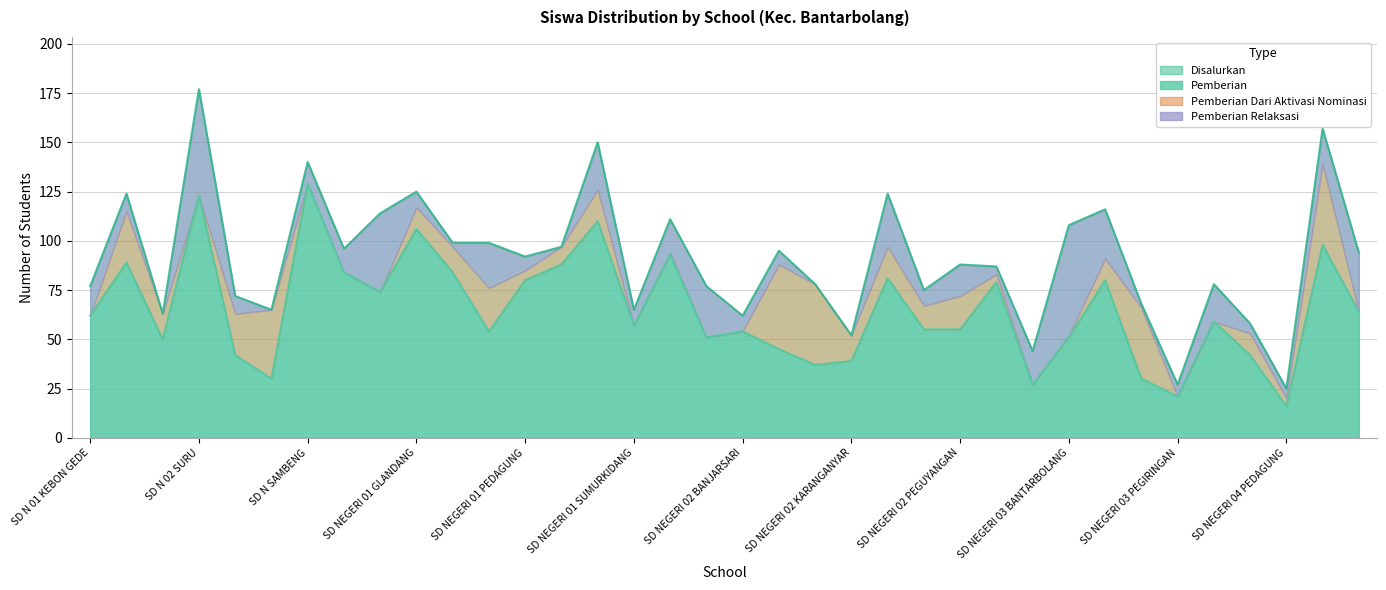

Which series has the widest spread of values?

Disalurkan